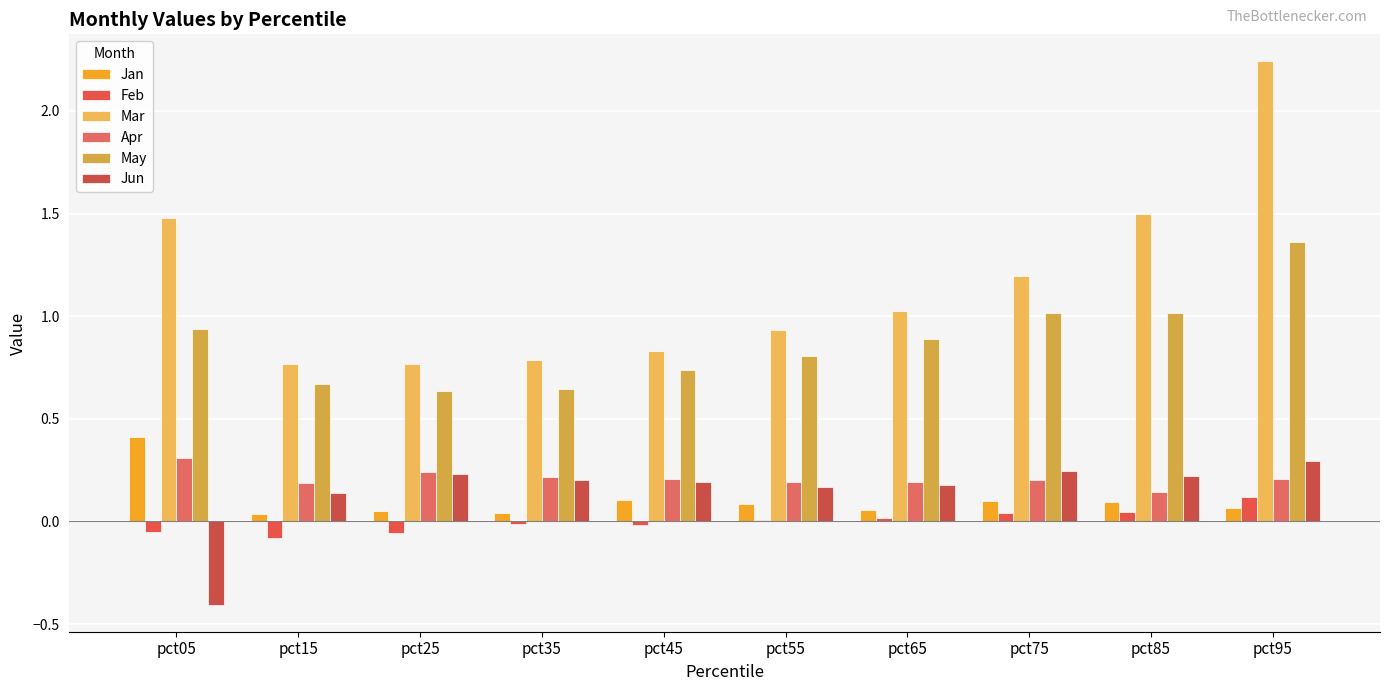

What is the spread (max minus min) of values at pct95?

2.2